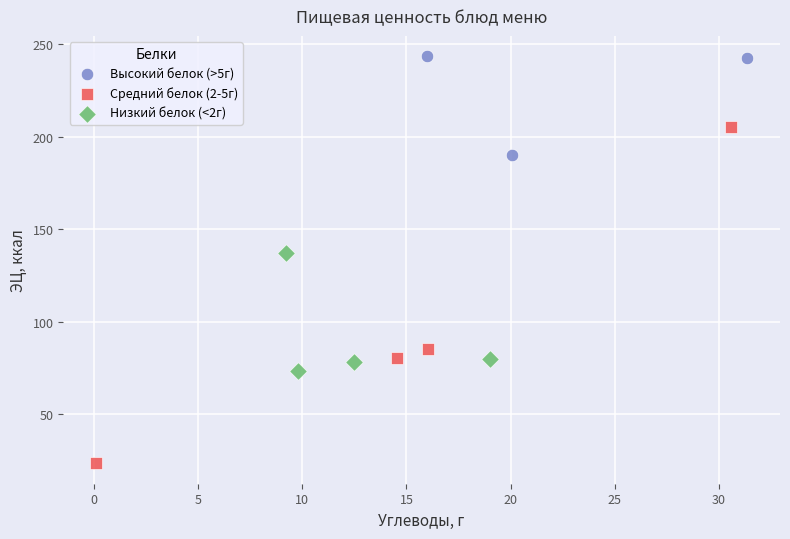

Which series contains the lowest Y value?

Средний белок (2-5г)